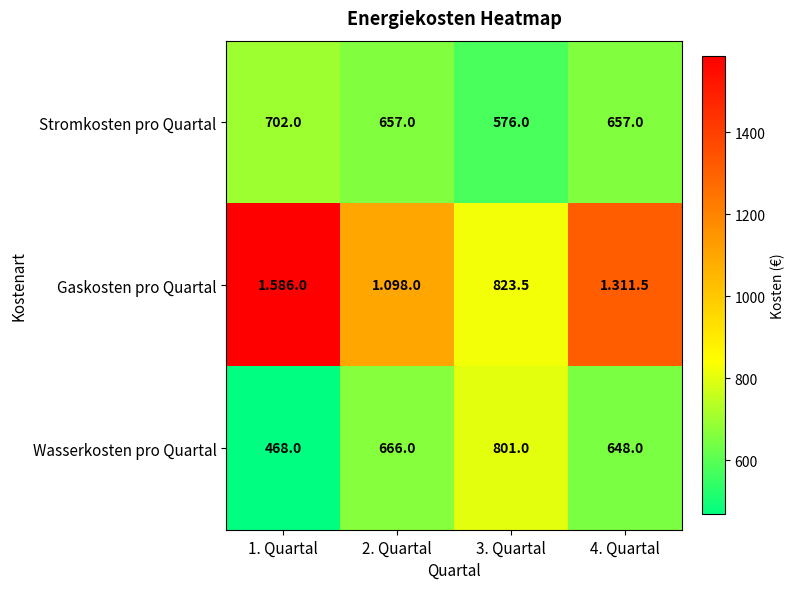

What is the difference between the maximum and minimum values in the Wasserkosten pro Quartal series?

333.0